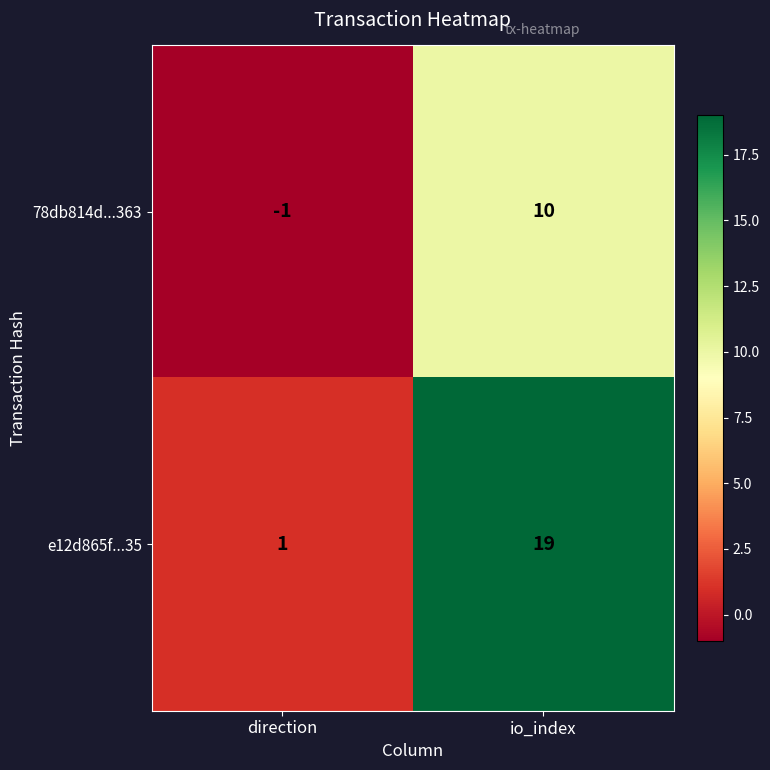

Reading right to left, what are all the values shown in this chart?

78db814d...363: 10	-1
e12d865f...35: 19	1